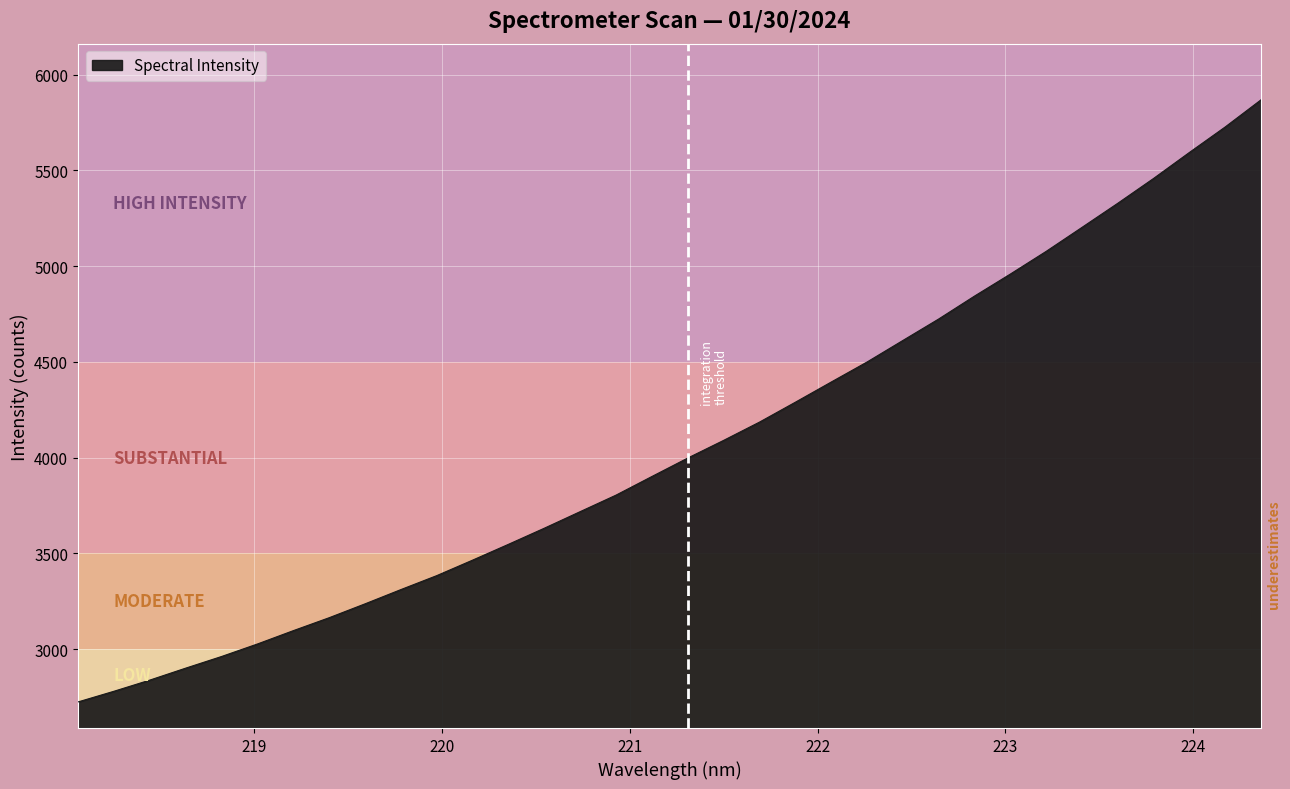

What is the difference between the maximum and minimum values?

3143.8